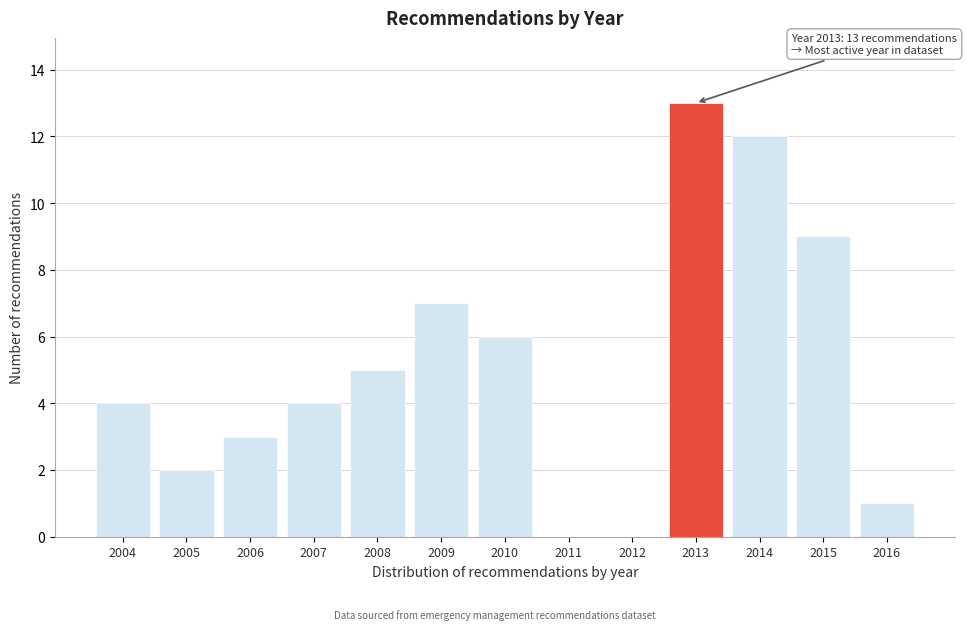

Reading left to right, transcribe all the data shown in this chart.

2004=4	2005=2	2006=3	2007=4	2008=5	2009=7	2010=6	2011=0	2012=0	2013=13	2014=12	2015=9	2016=1